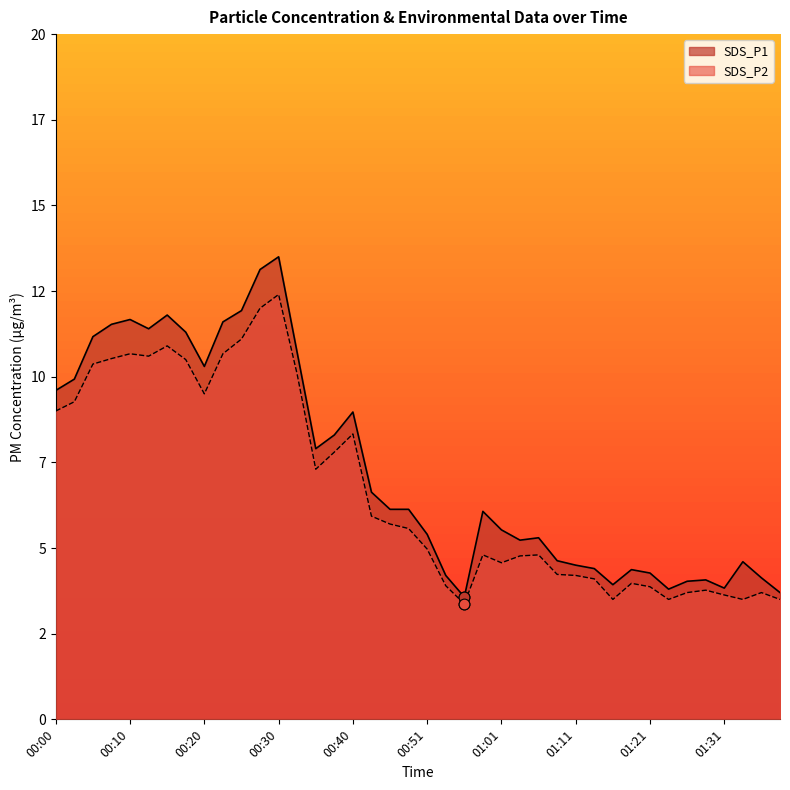

At how many categories does at least one series exceed 12?

2